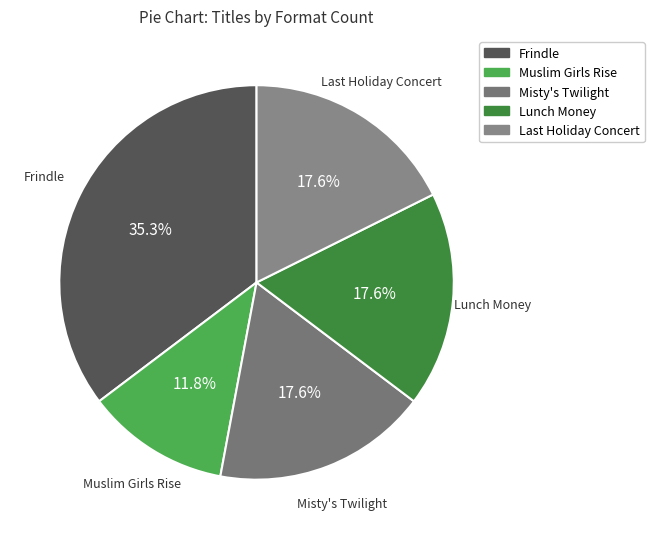

How much of the chart is everything except Muslim Girls Rise?

88.2%